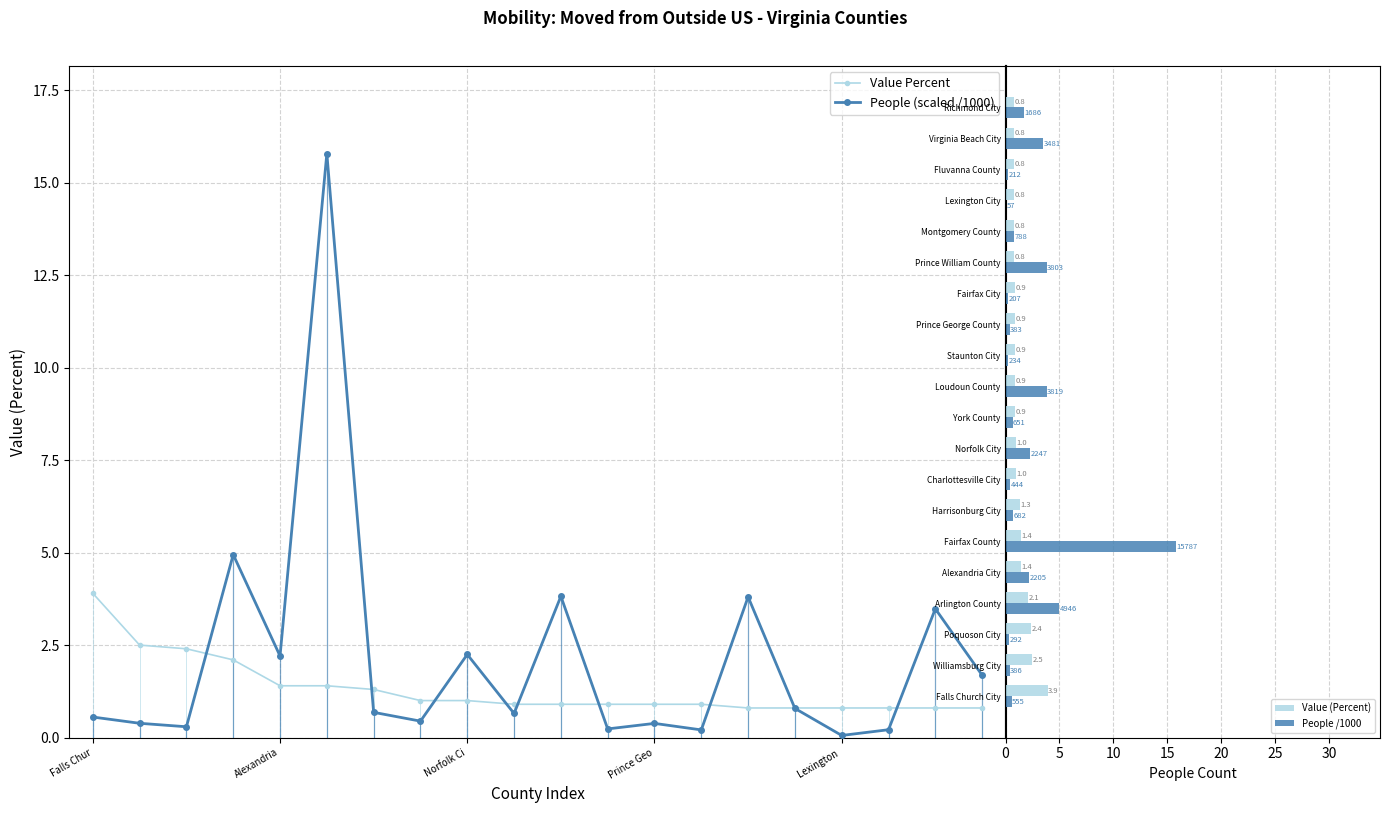

What is the difference between the maximum and minimum values in the Value (Percent) series?

3.1